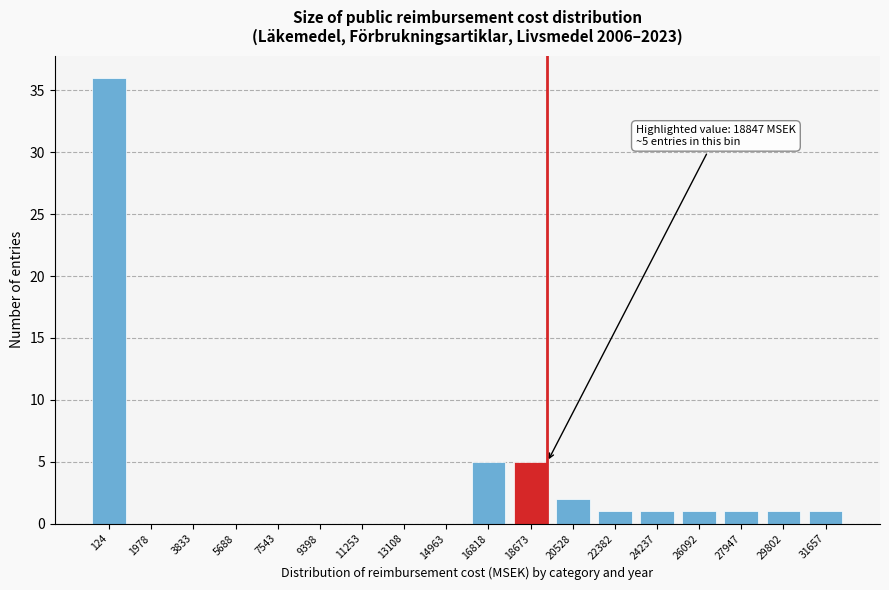

Reading left to right, transcribe all the data shown in this chart.

124=36	1978=0	3833=0	5688=0	7543=0	9398=0	11253=0	13108=0	14963=0	16818=5	18673=5	20528=2	22382=1	24237=1	26092=1	27947=1	29802=1	31657=1